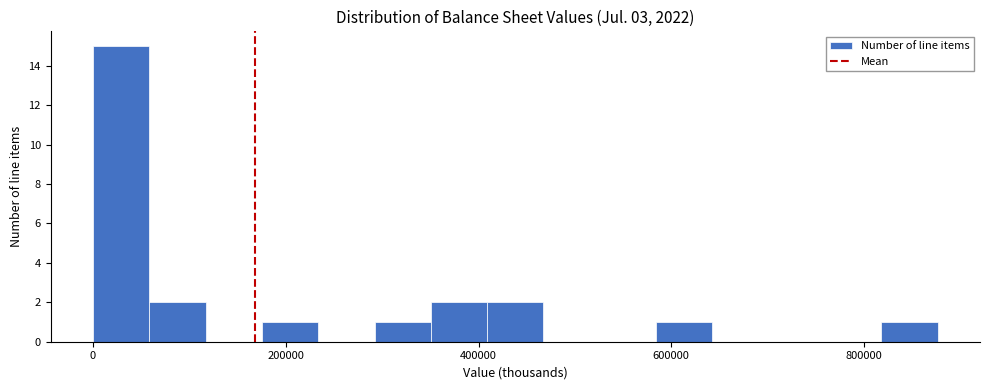

Read against the x-axis, roughly where is the centre of the tallest bar?

20000